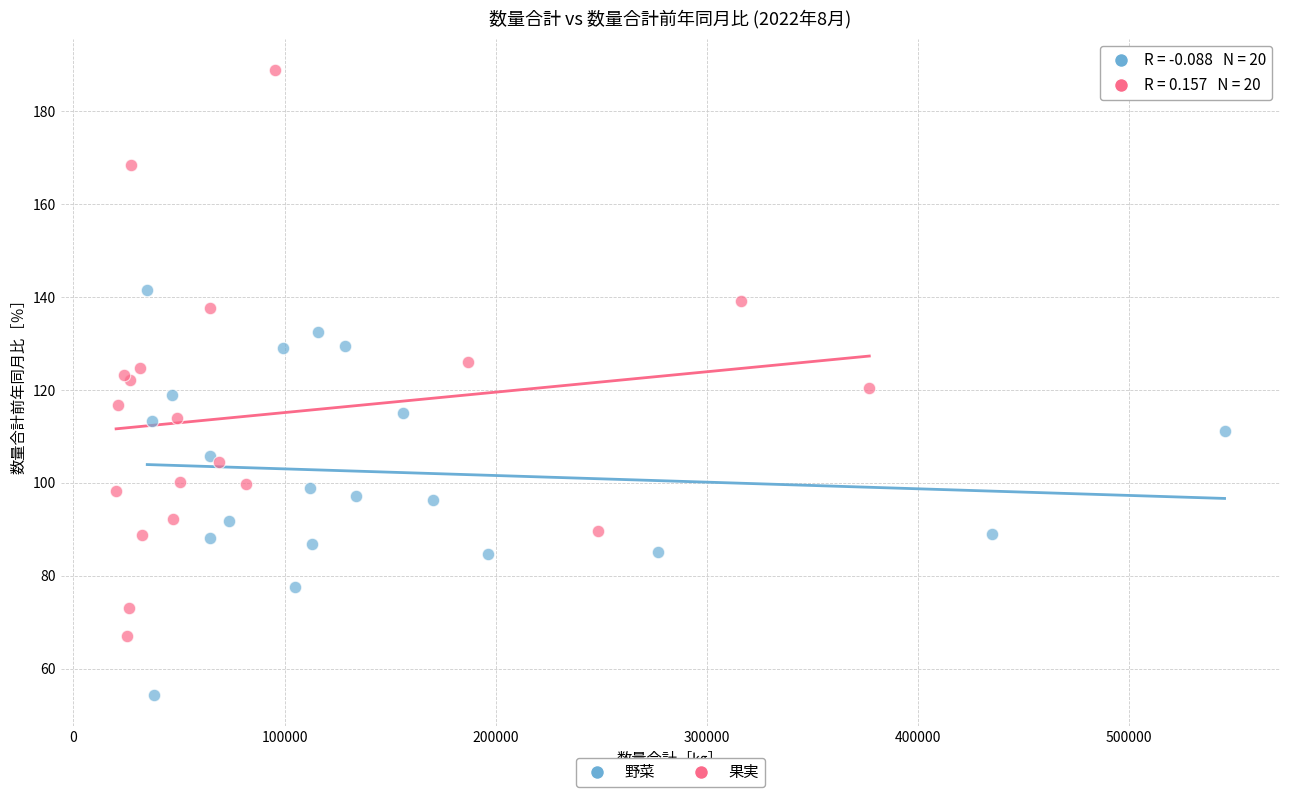

Which series reaches the maximum Y coordinate?

果実